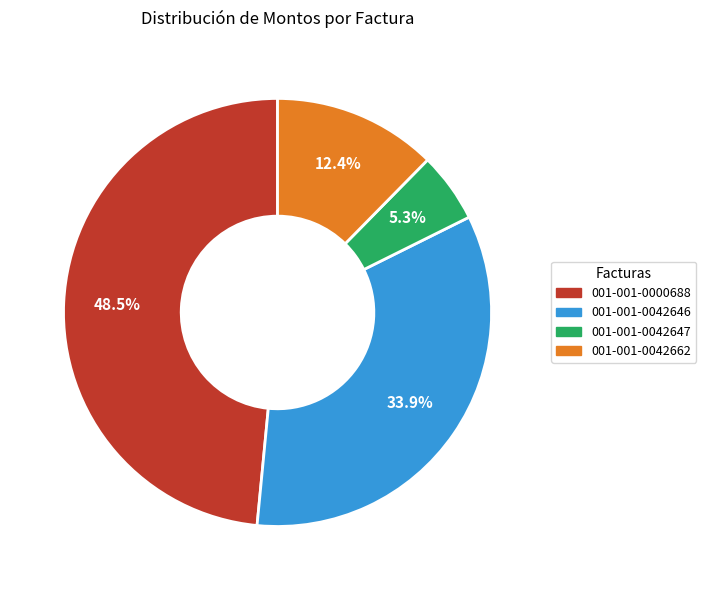

Which has a higher value, 001-001-0042662 or 001-001-0042646?

001-001-0042646